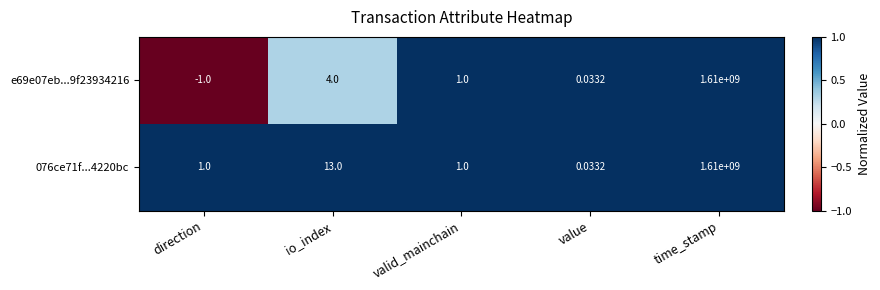

Which series has the largest range (max minus min)?

e69e07eb...9f23934216